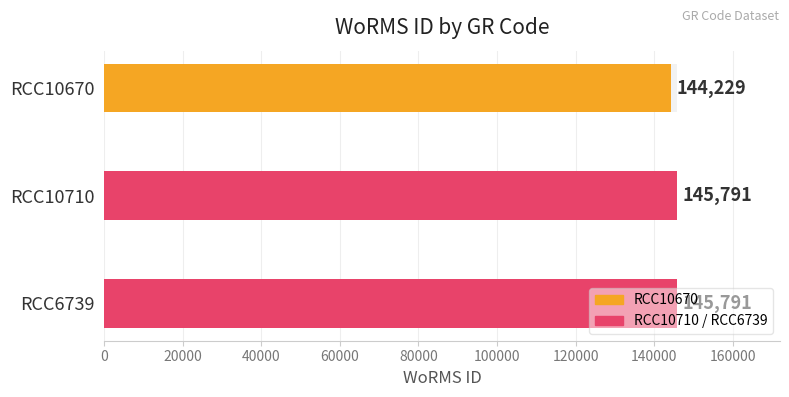

How many data points does each series have?

3